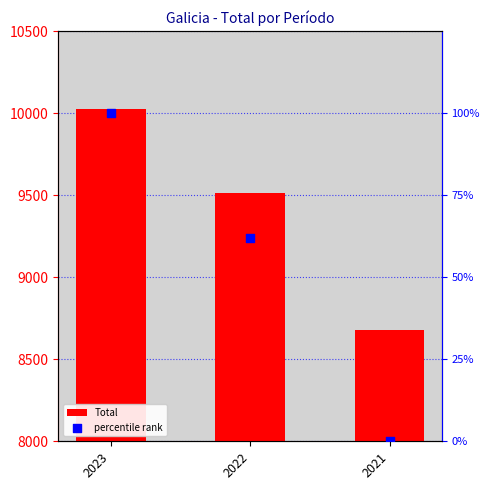

Which series has the largest total across all categories?

Total